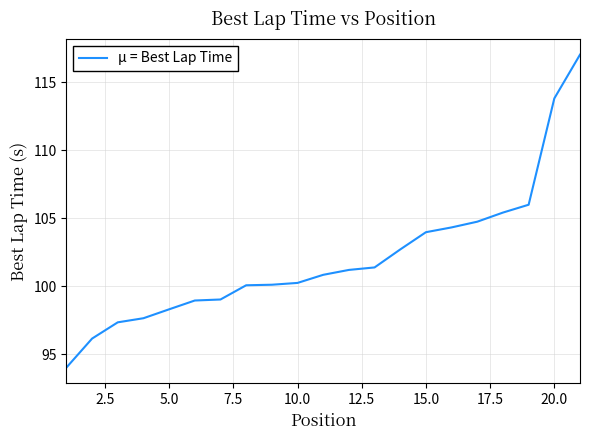

What is the greatest value displayed?

117.0